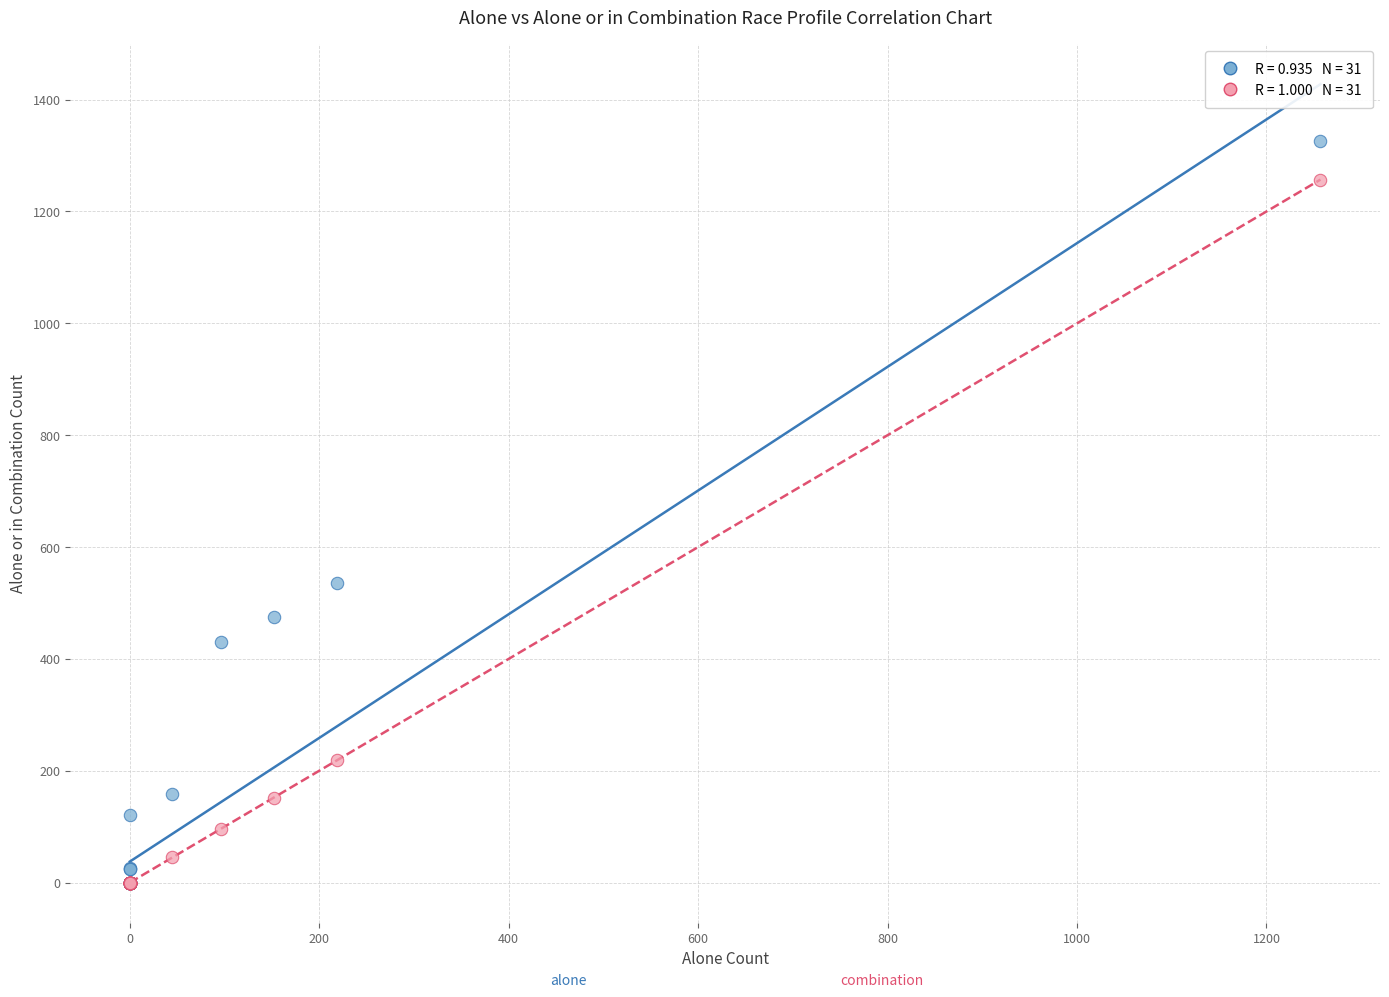

Across all series, what Y value is closest to 663?

536